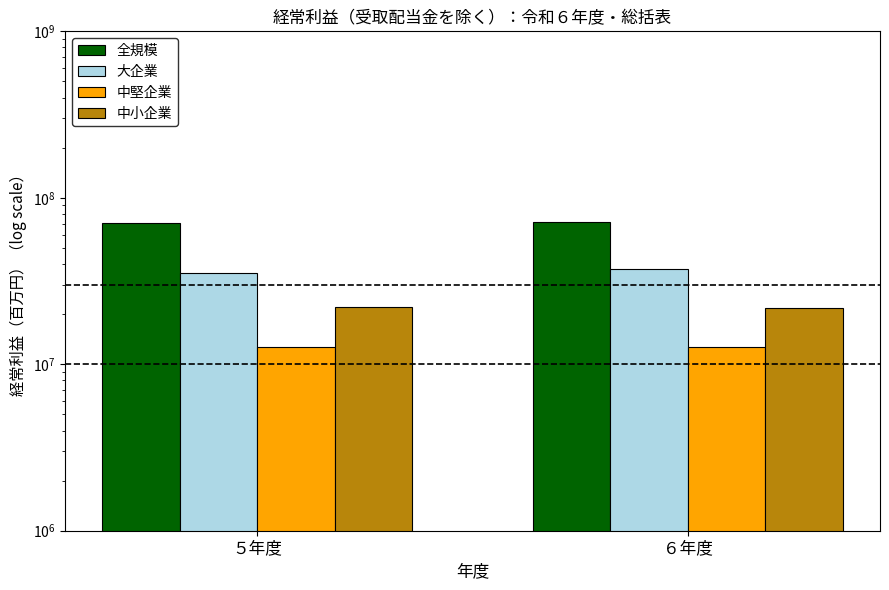

Read the 大企業 value at ５年度.

35355976